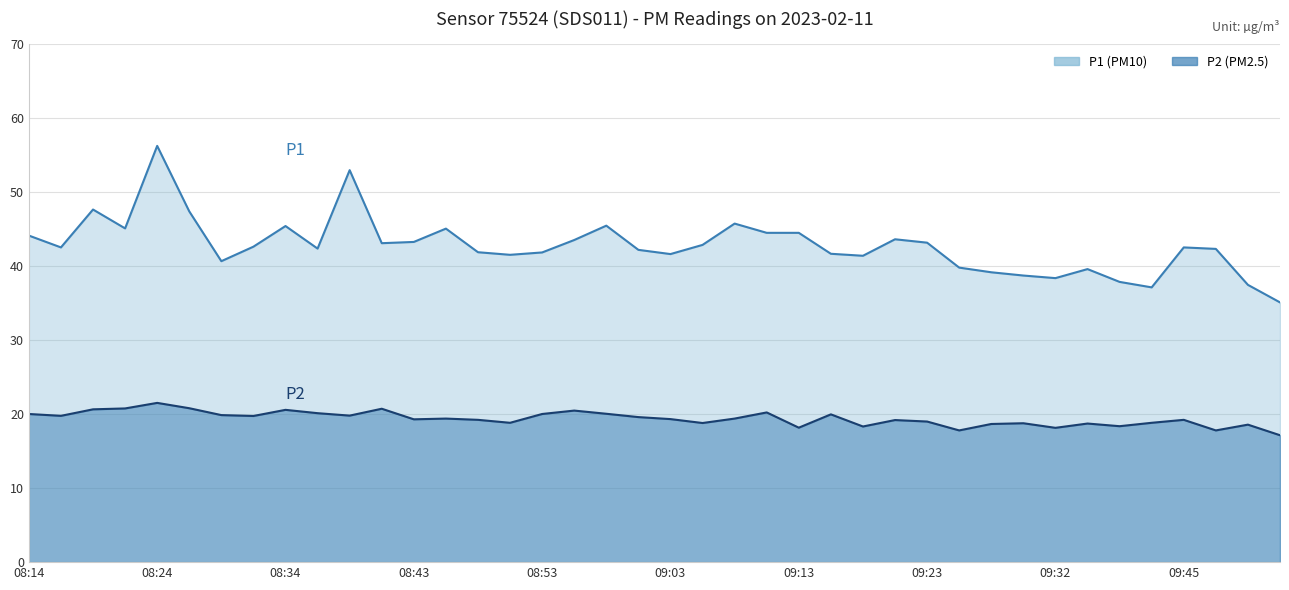

Which series has the largest total across all categories?

P1